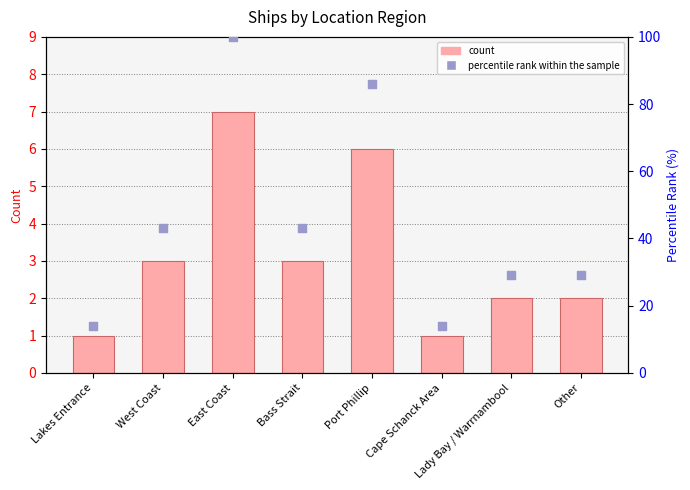

At how many categories does at least one series exceed 81?

2